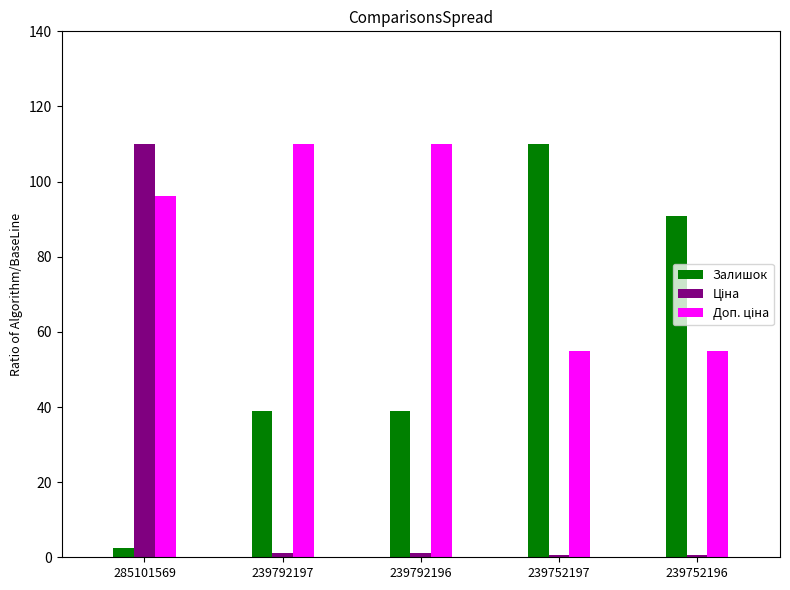

The value of Залишок at 239752196 is 90.9. True or false?

True